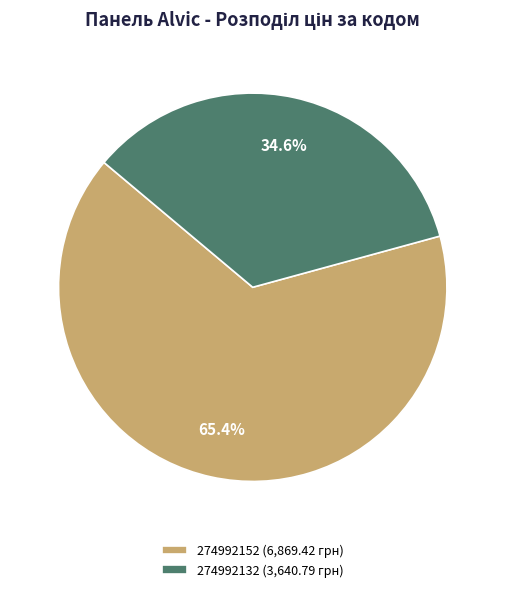

What portion of the pie excludes 274992132?

65.4%